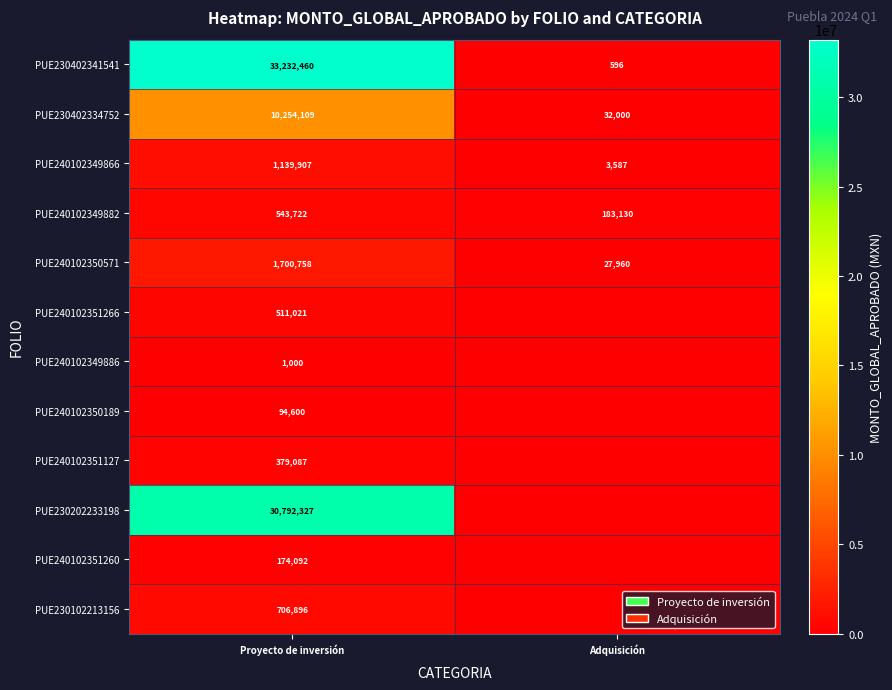

At Proyecto de inversión, list the series in order from smallest to largest.

PUE240102349886, PUE240102350189, PUE240102351260, PUE240102351127, PUE240102351266, PUE240102349882, PUE230102213156, PUE240102349866, PUE240102350571, PUE230402334752, PUE230202233198, PUE230402341541